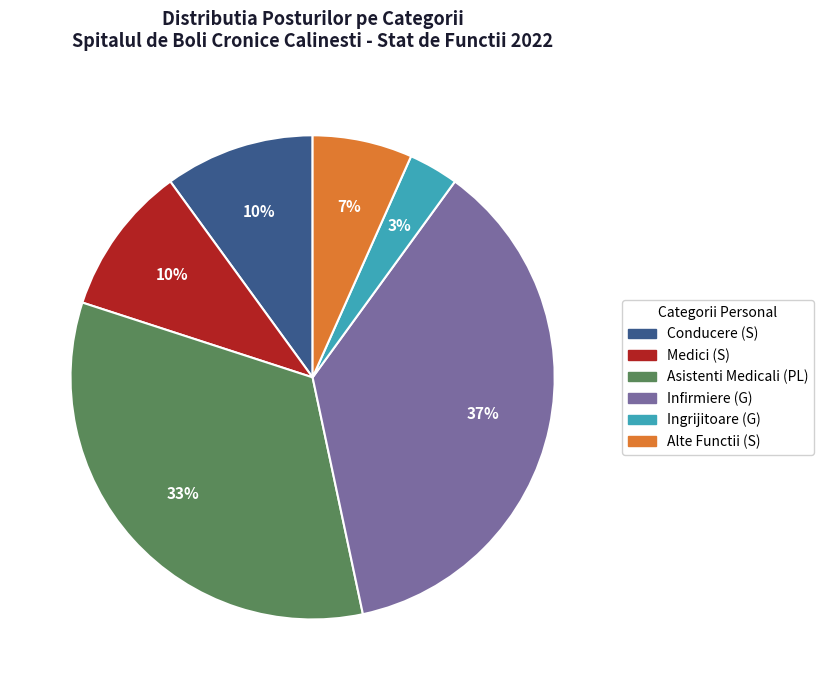

How many segments does this pie chart have?

6